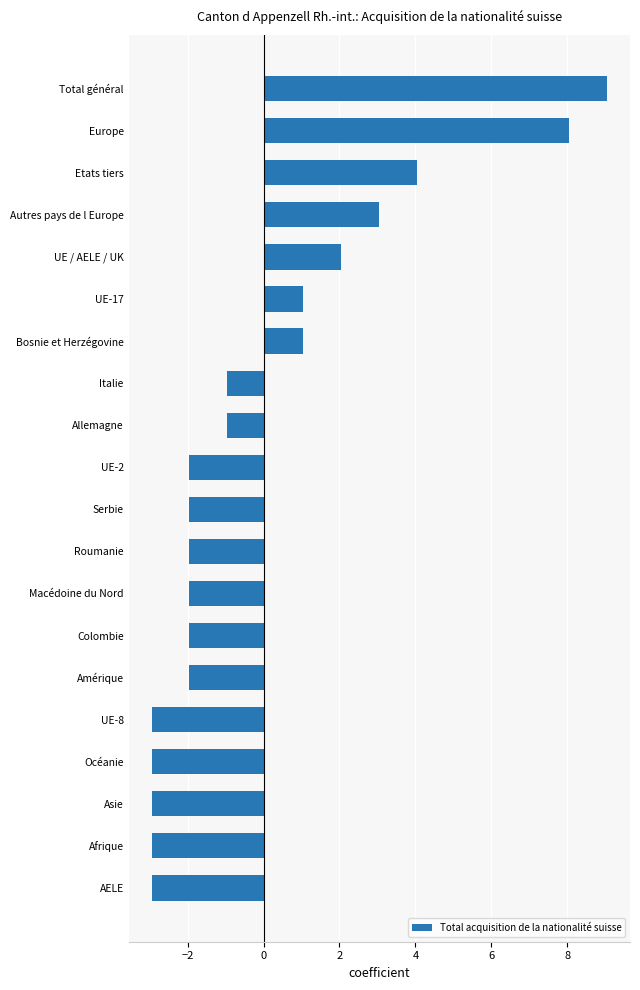

How many positive values are there?

7